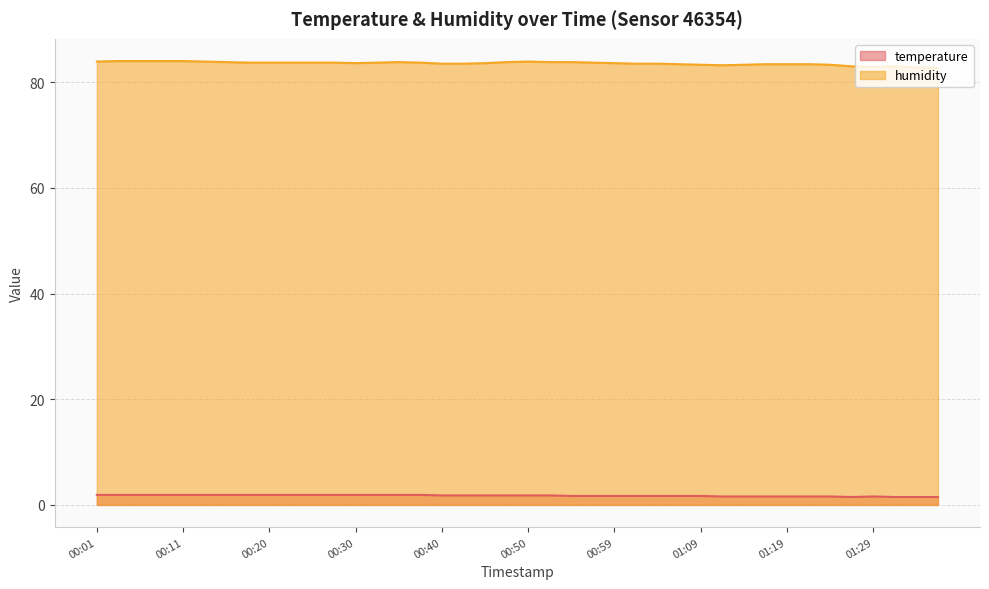

What is the total value across all series at 00:37?

85.6